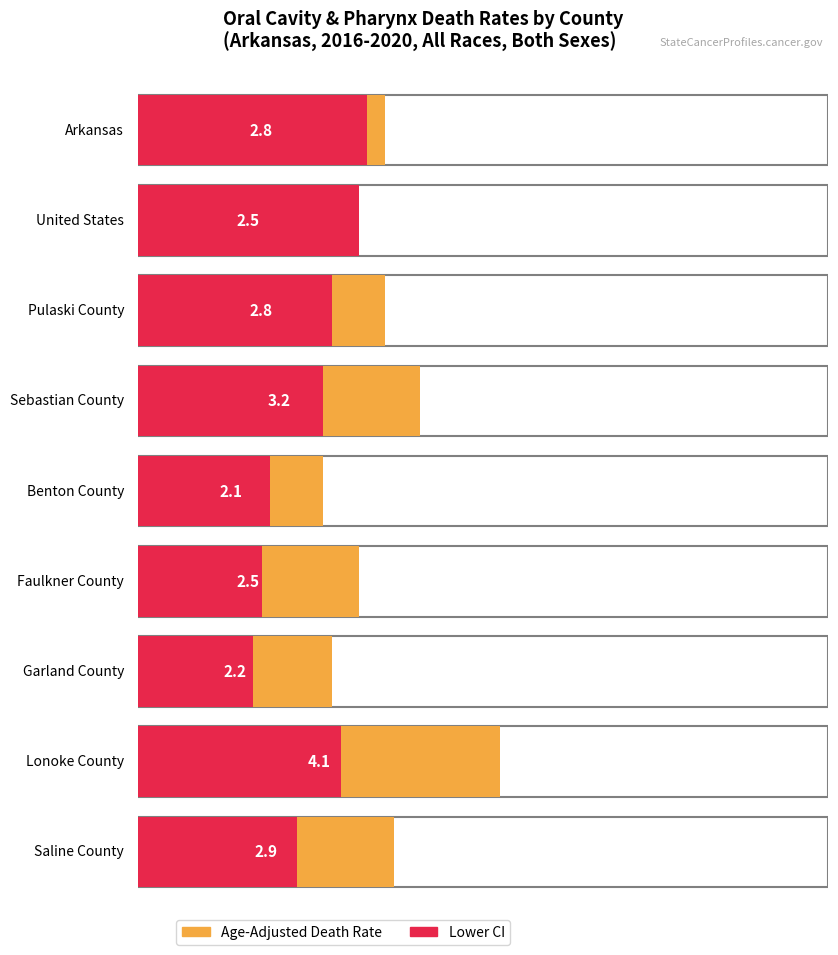

What is the value of the Age-Adjusted Death Rate bar at the 3rd from the left?

2.8